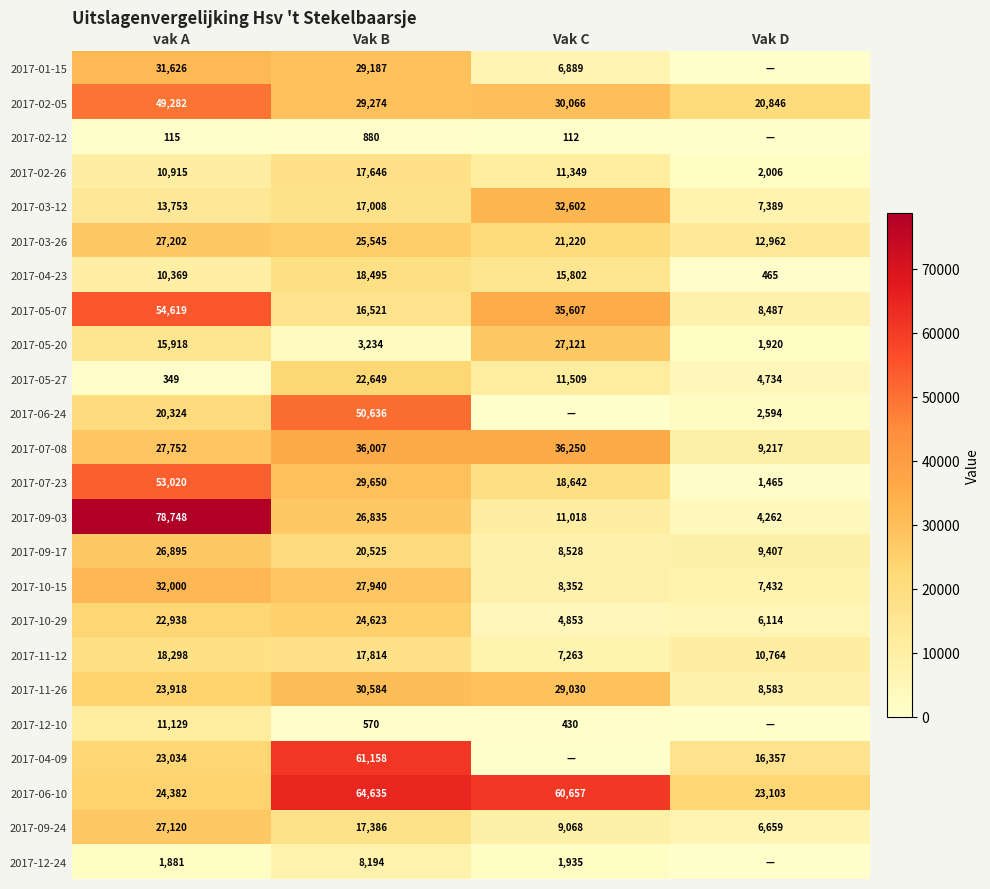

What is the difference between the maximum and minimum values in the 2017-05-20 series?

25201